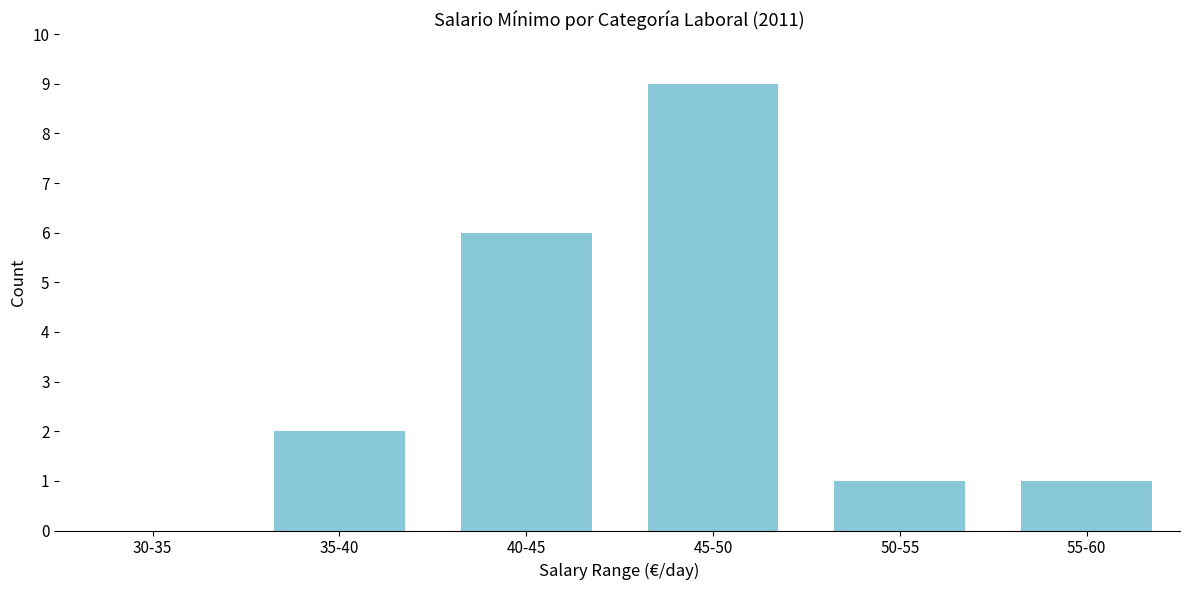

Reading left to right, list all the values displayed in this chart.

30-35=0	35-40=2	40-45=6	45-50=9	50-55=1	55-60=1